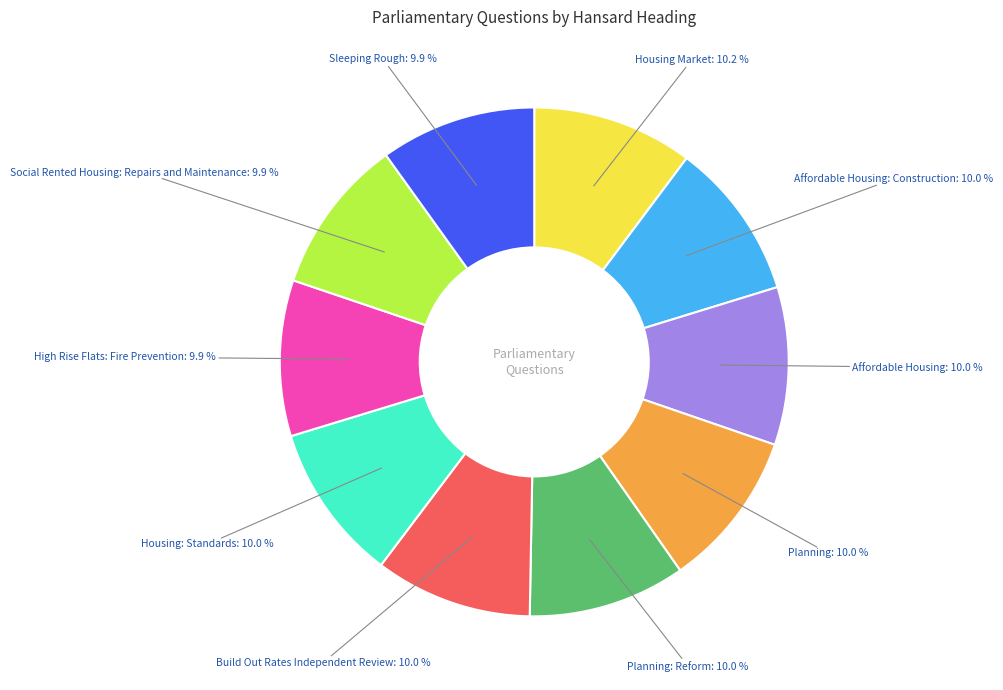

How many slices are in this pie chart?

10